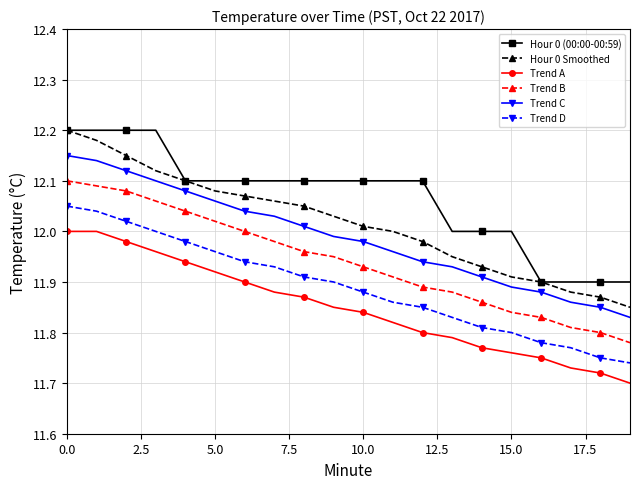

True or false: Trend D and Hour 0 (00:00-00:59) intersect in this chart.

False